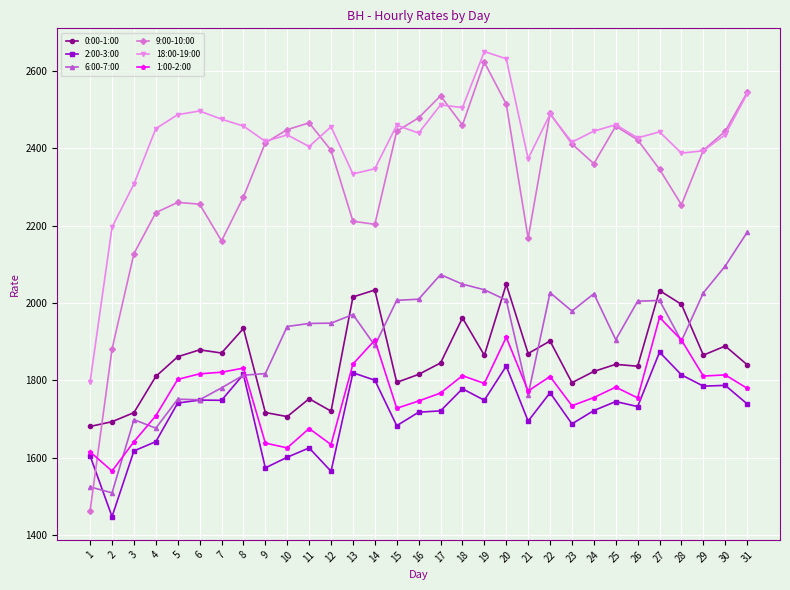

At how many categories does at least one series exceed 1453?

31